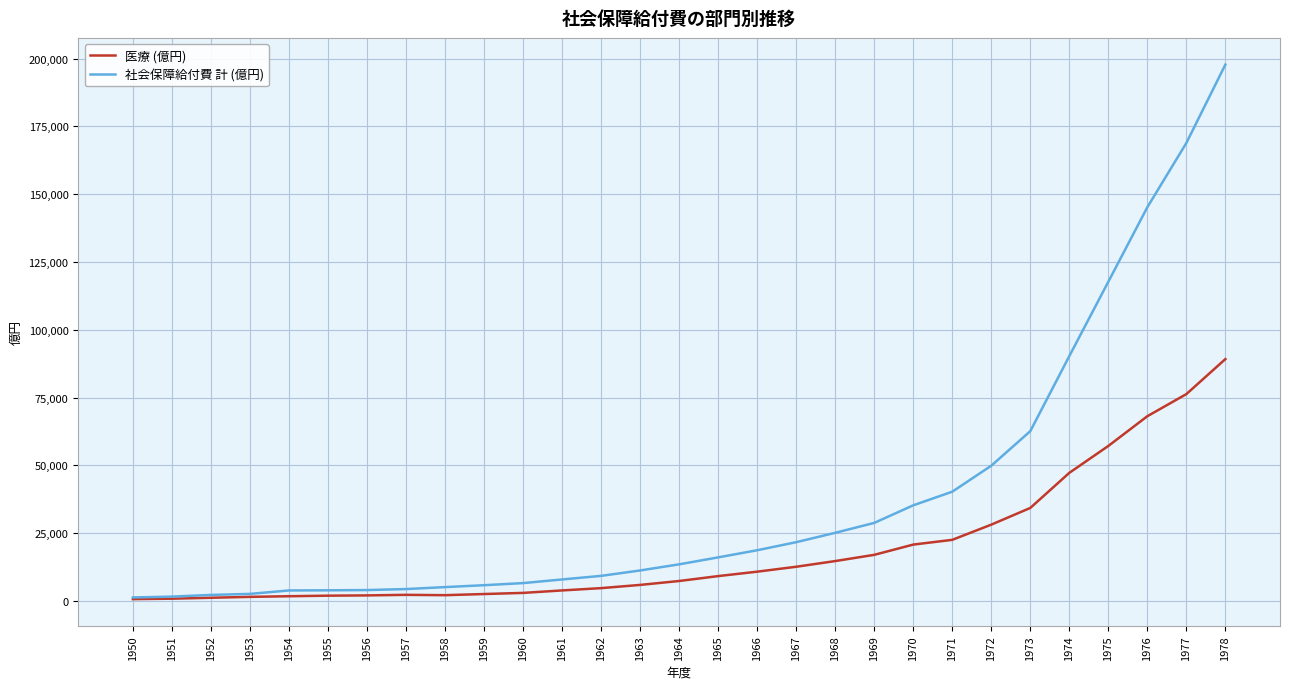

Is the value of 医療 (億円) at 1960 greater than the value of 社会保障給付費 計 (億円) at 1967?

No